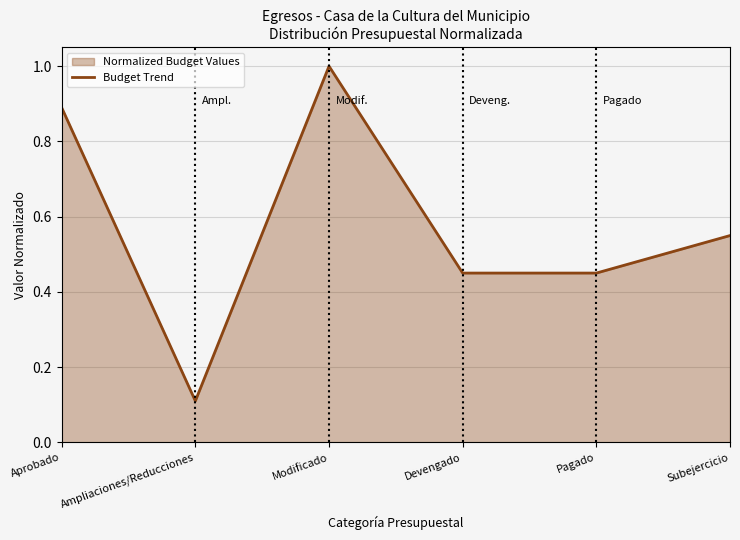

How many data points does each series have?

6